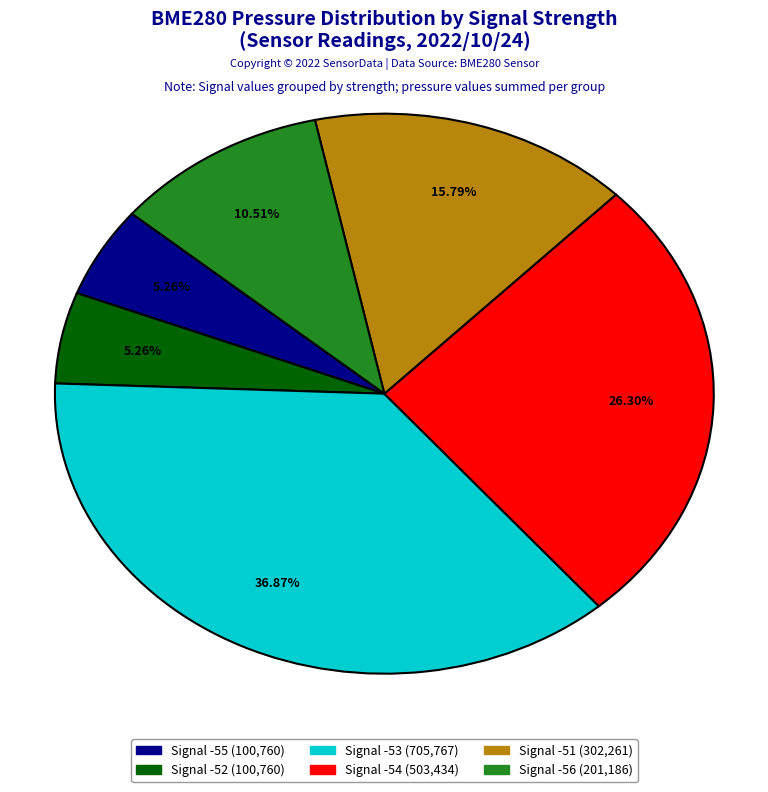

Is there any slice that represents more than half of the pie?

No